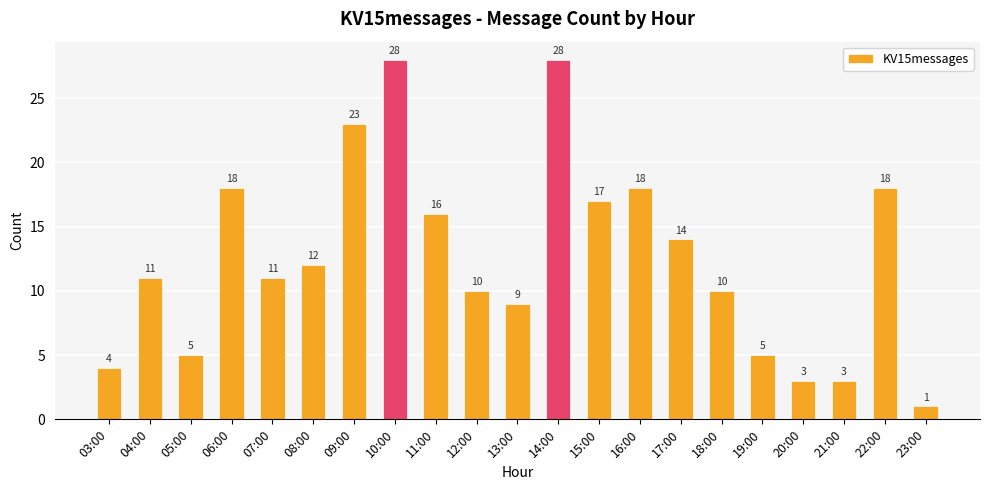

Reading left to right, what are all the values shown in this chart?

03:00=4	04:00=11	05:00=5	06:00=18	07:00=11	08:00=12	09:00=23	10:00=28	11:00=16	12:00=10	13:00=9	14:00=28	15:00=17	16:00=18	17:00=14	18:00=10	19:00=5	20:00=3	21:00=3	22:00=18	23:00=1